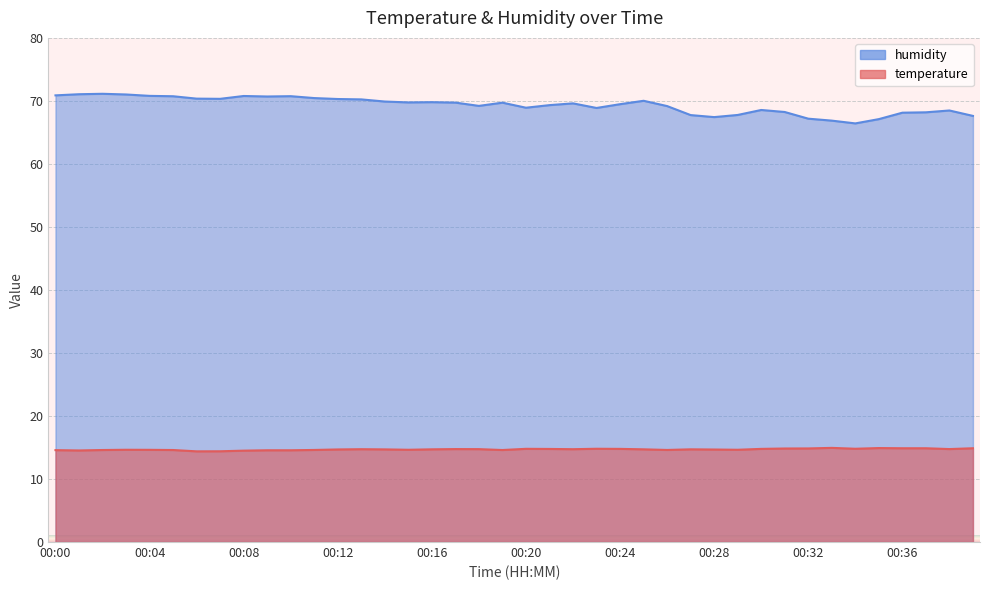

True or false: temperature and humidity cross at least once.

False